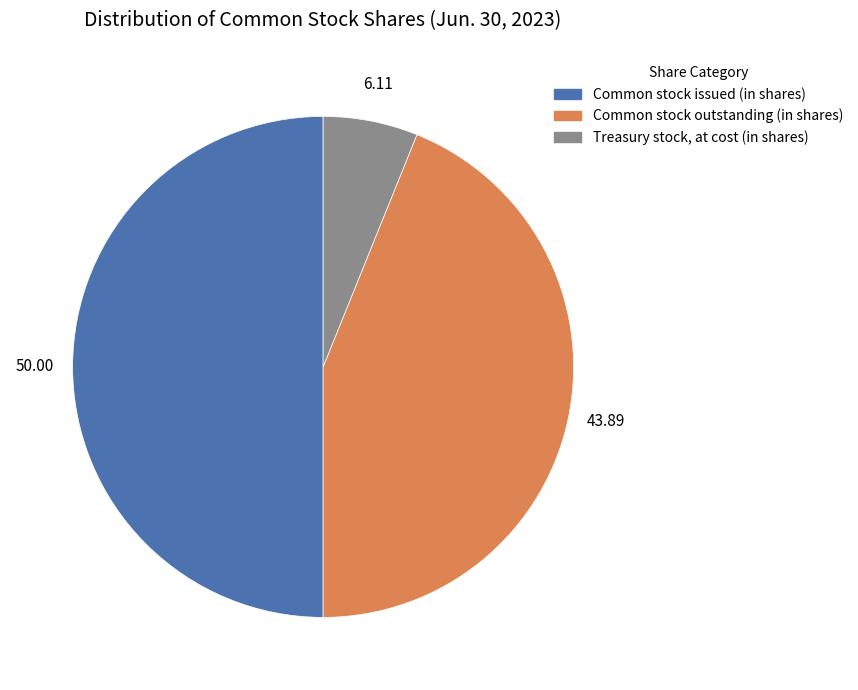

How many segments does this pie chart have?

3